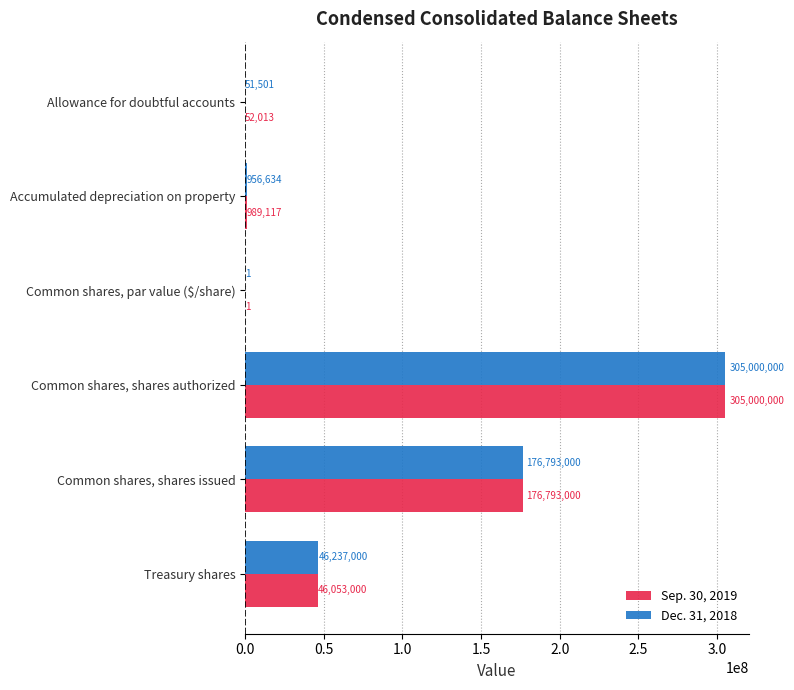

Is it true that Sep. 30, 2019 equals 305000000.0 at Common shares, shares authorized?

True